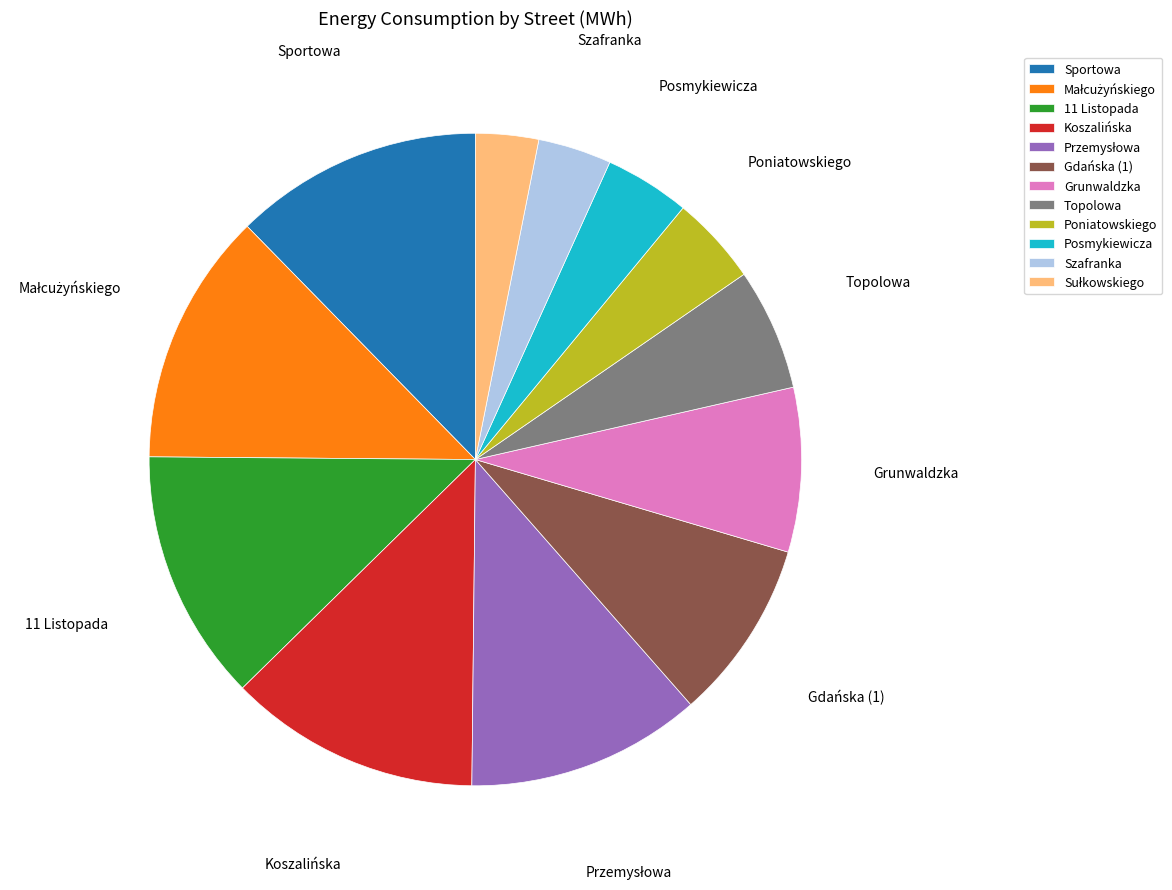

Combined, do Szafranka and Poniatowskiego account for over 50%?

No